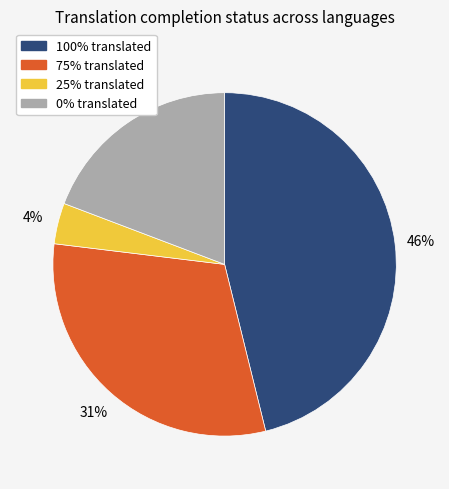

To the nearest percent, what is the difference between the largest and smallest slice percentages?

42%